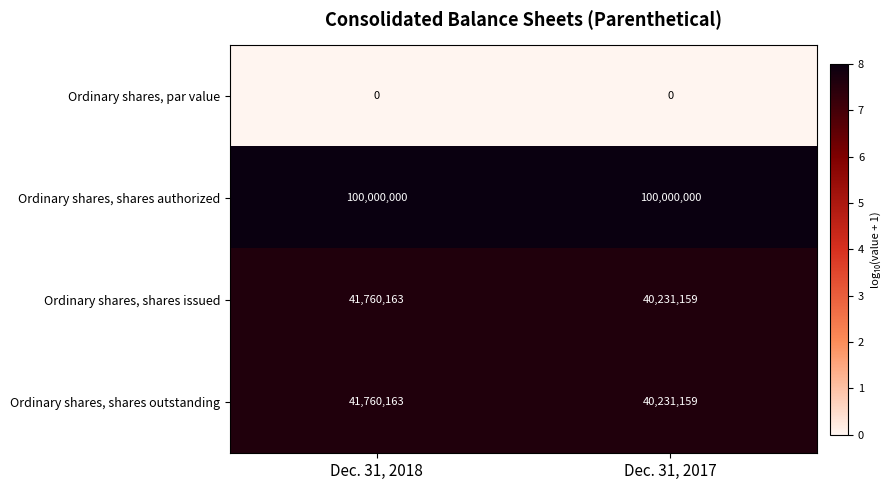

What is the maximum value for Ordinary shares, shares authorized?

100000000